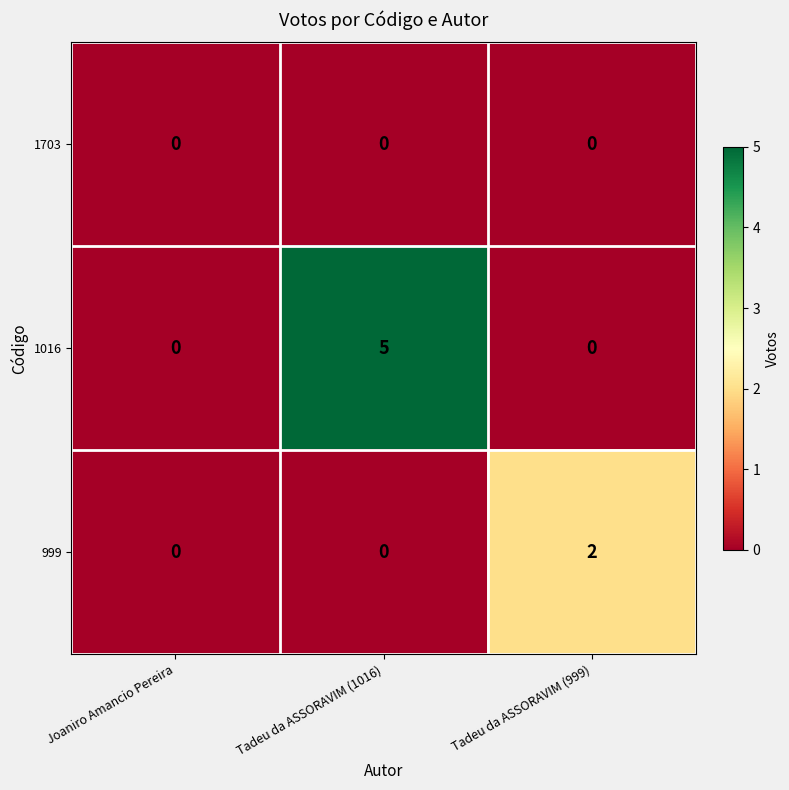

Rank the series by their average value, from highest to lowest.

1016, 999, 1703